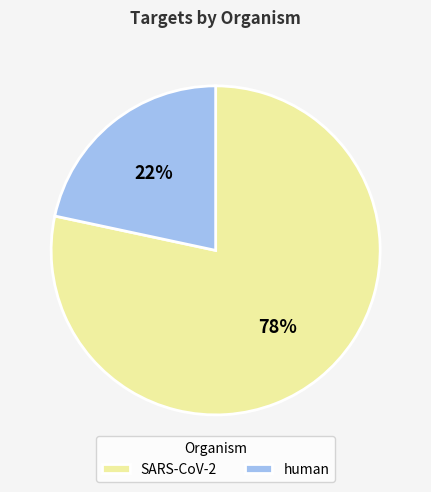

Approximately how many times larger is the value at human compared to SARS-CoV-2?

0.3